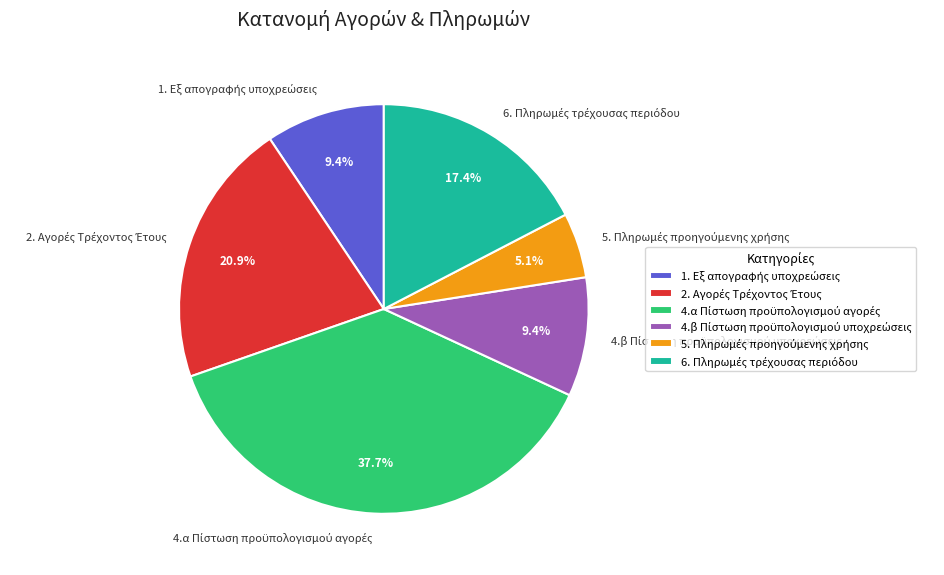

Is there any slice that represents more than half of the pie?

No